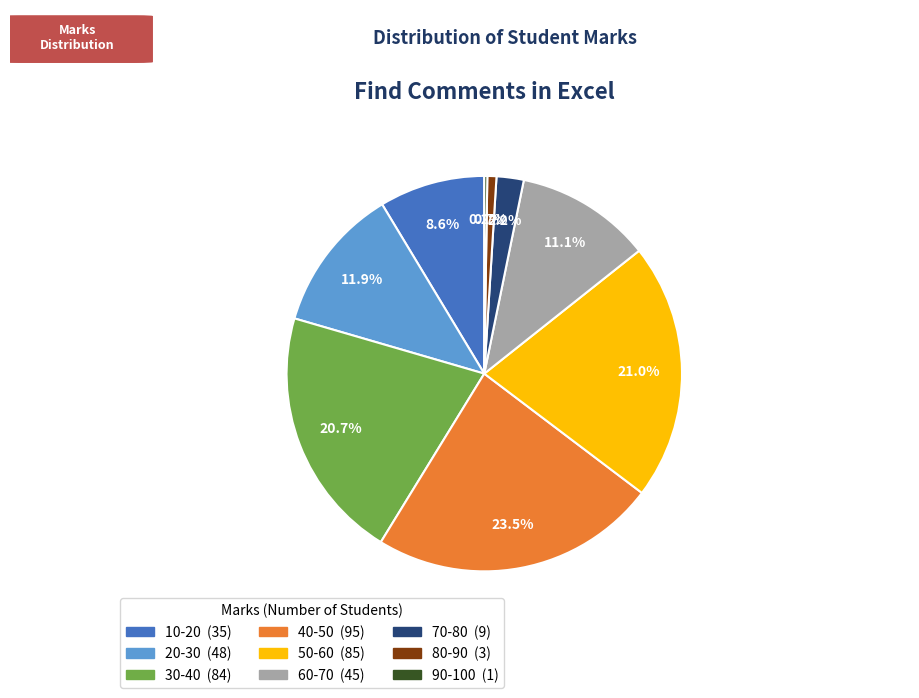

Which slice is the largest?

40-50